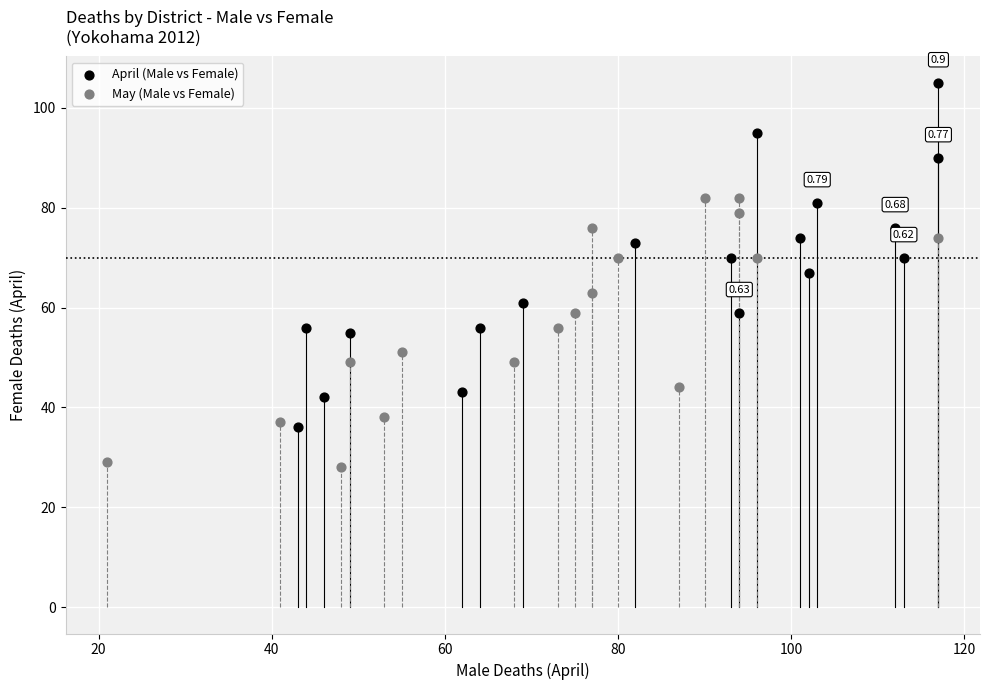

Which series contains the lowest Y value?

May (Male vs Female)